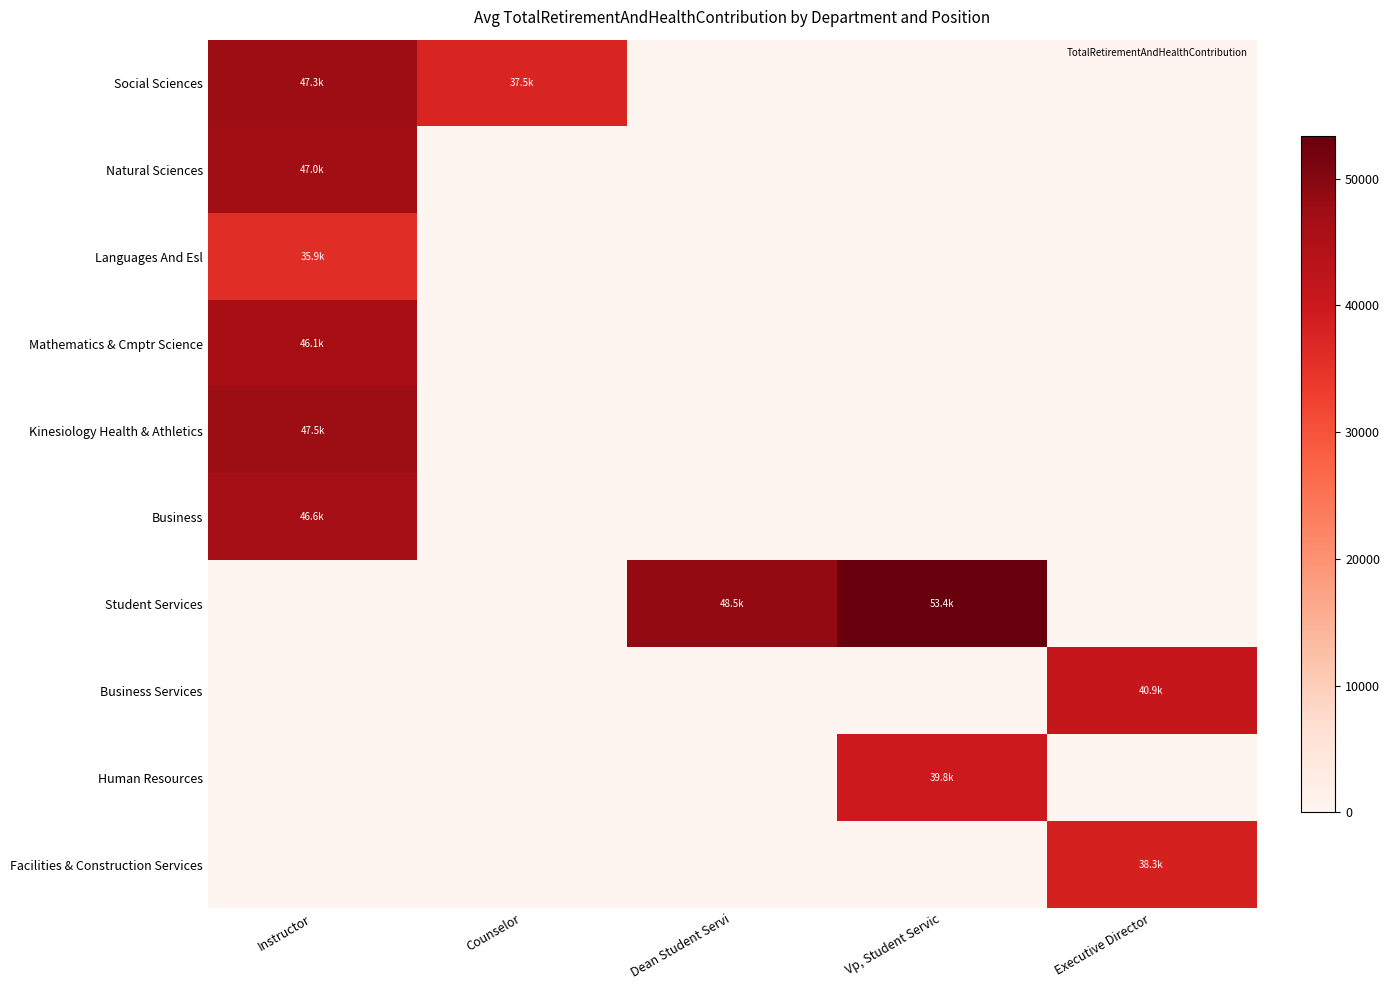

What is the spread (max minus min) of values at Dean Student Servi?

48508